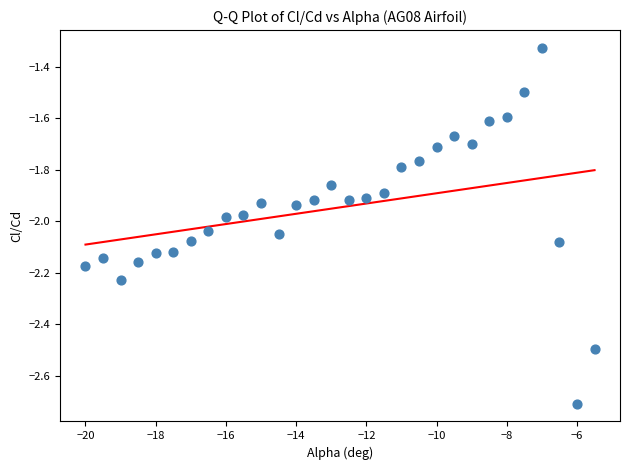

What is the range of Y values (max minus min)?

1.4